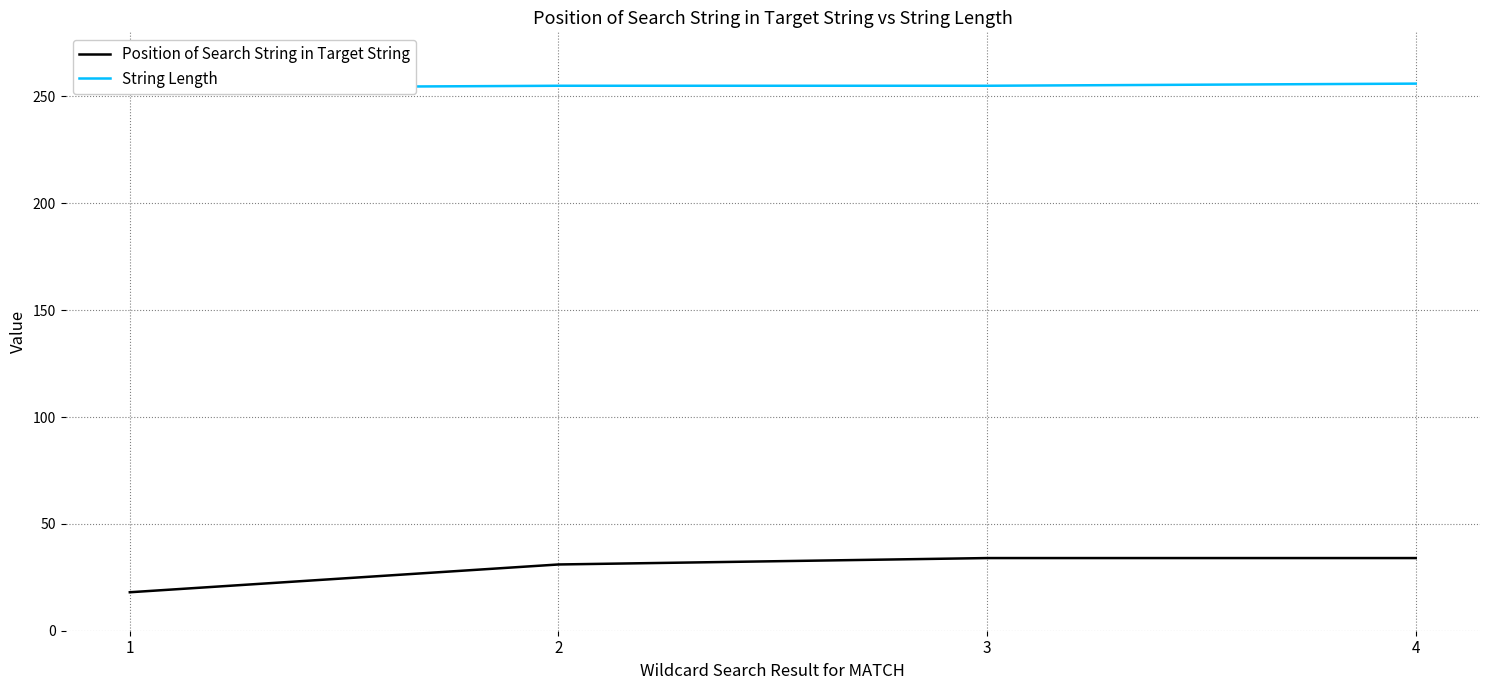

What is the maximum value shown in the chart?

256